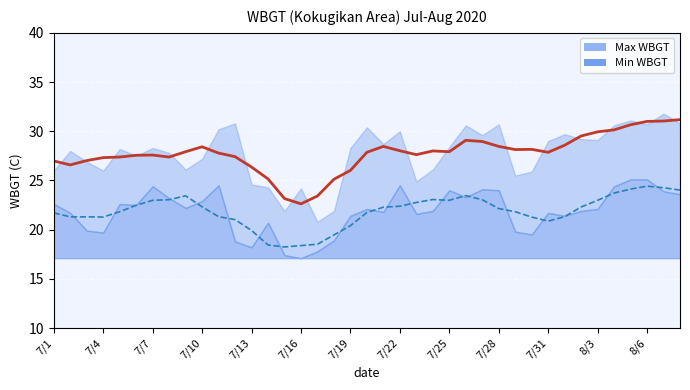

What is the average value of the Max WBGT series?

27.7